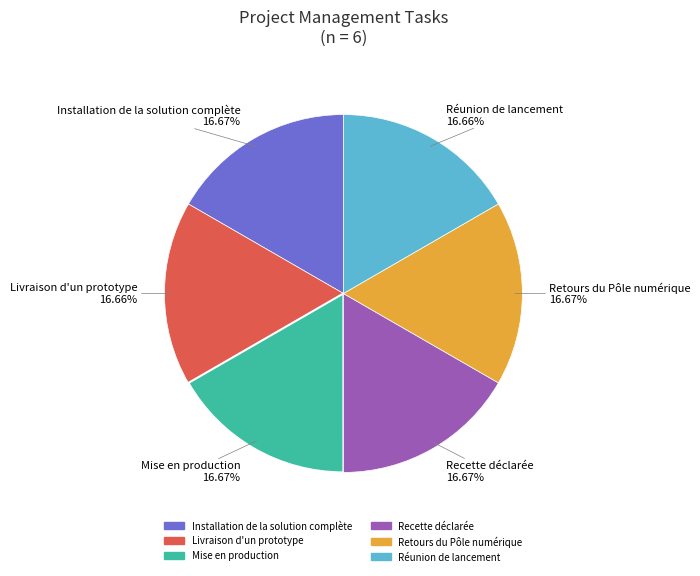

True or false: Installation de la solution complète accounts for 17% of the total.

True